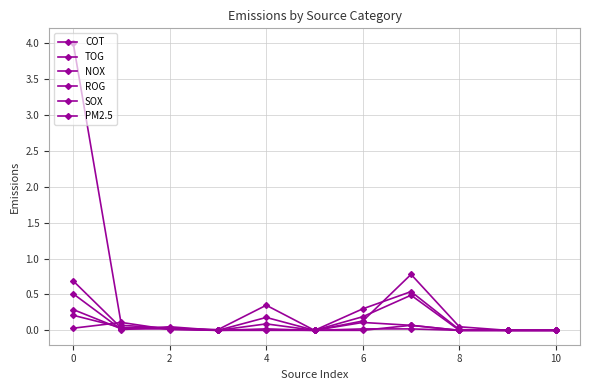

How many lines are shown in the chart?

6